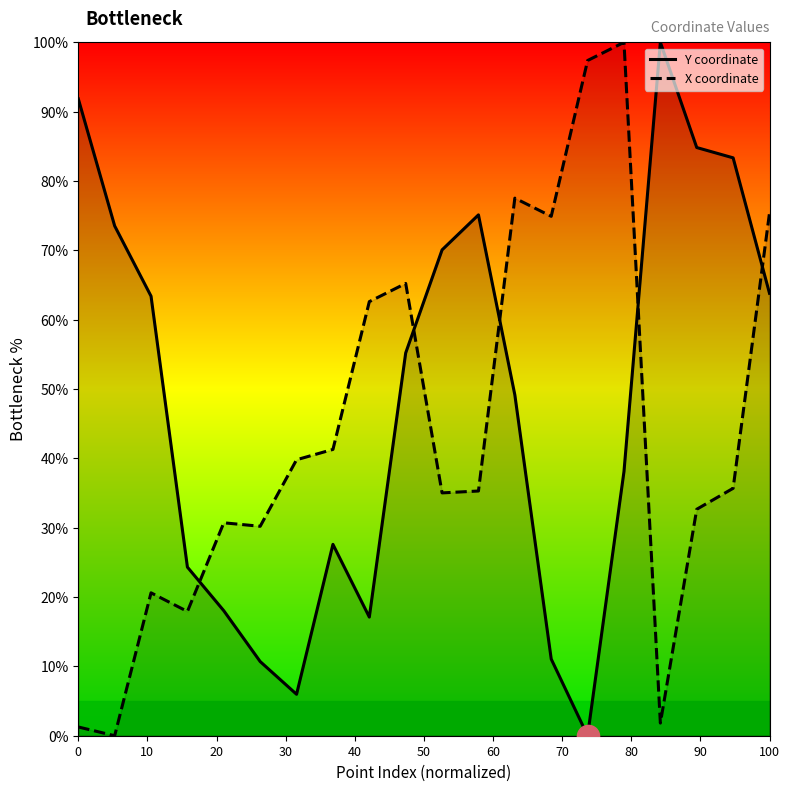

What is the difference between the maximum and minimum values in the Y coordinate series?

100.0